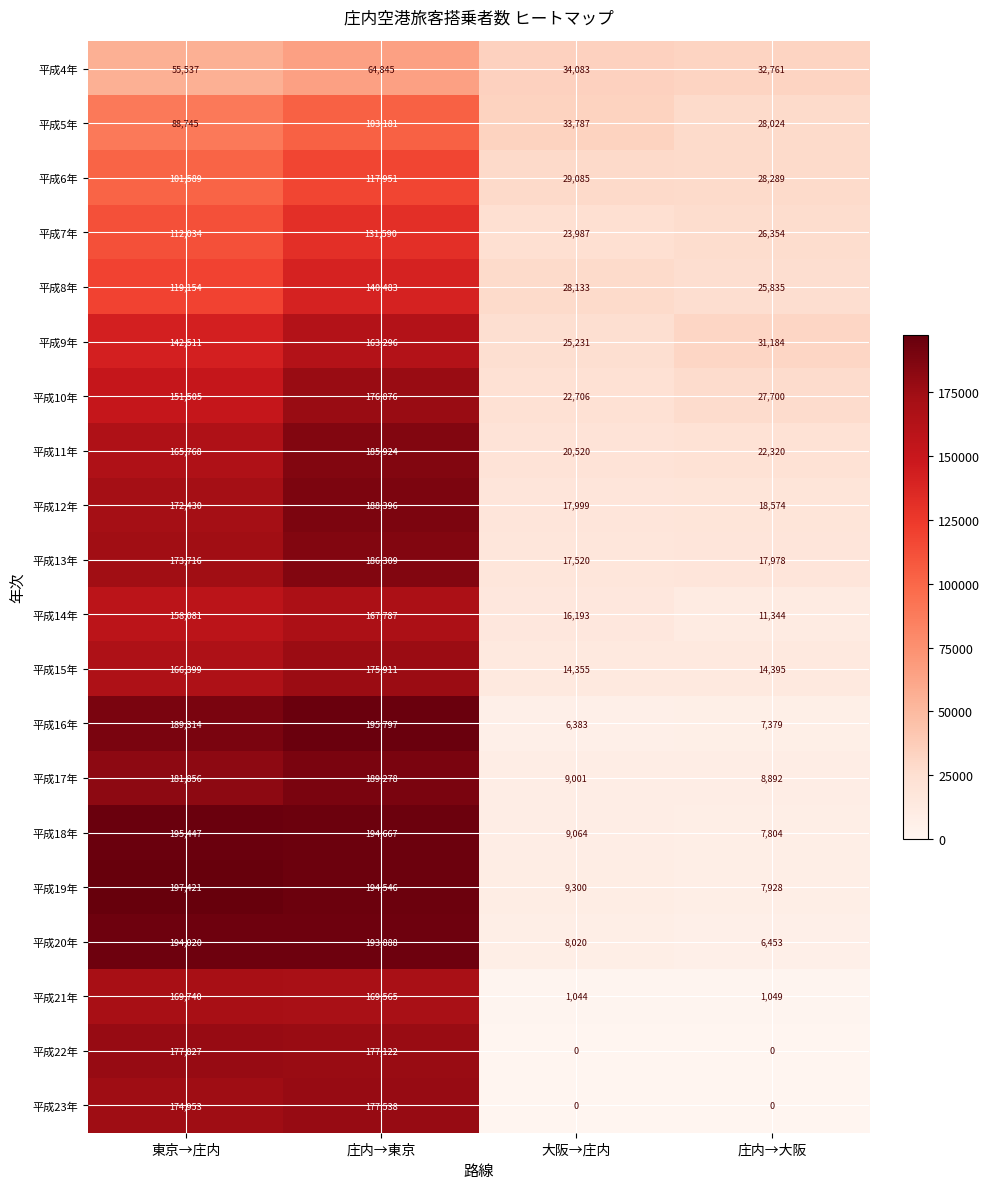

Which category has the highest value in the 平成9年 series?

庄内→東京